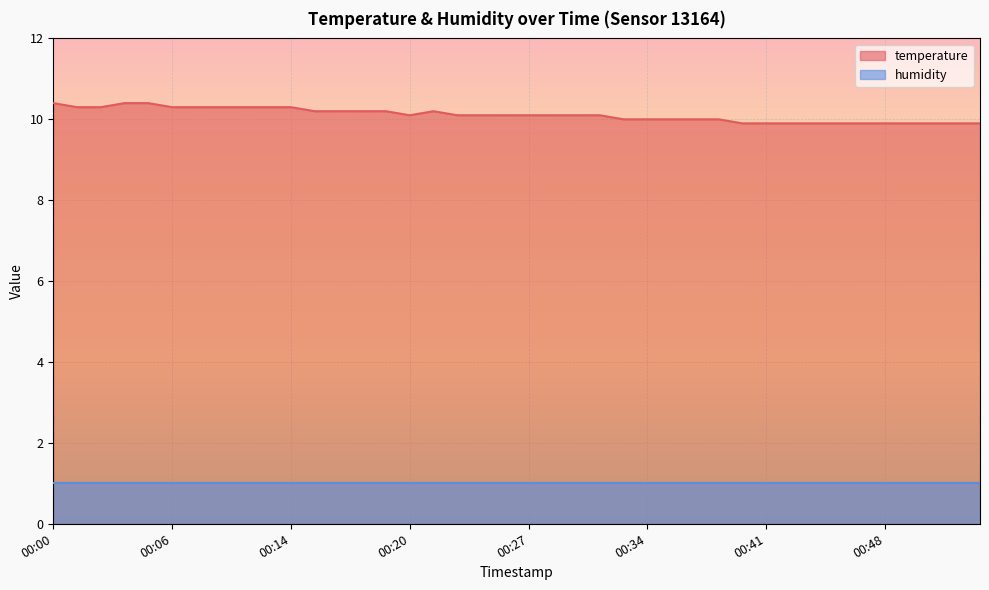

What is the ratio of the value at 00:24 to the value at 00:15?

1.0